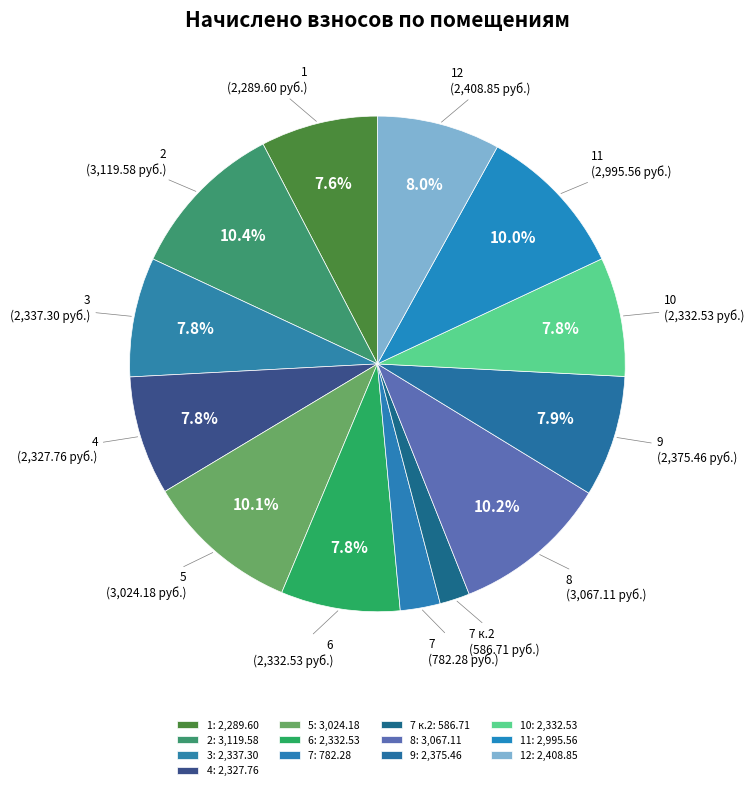

Combined, what portion of the pie is 2 and 9?

18.3%